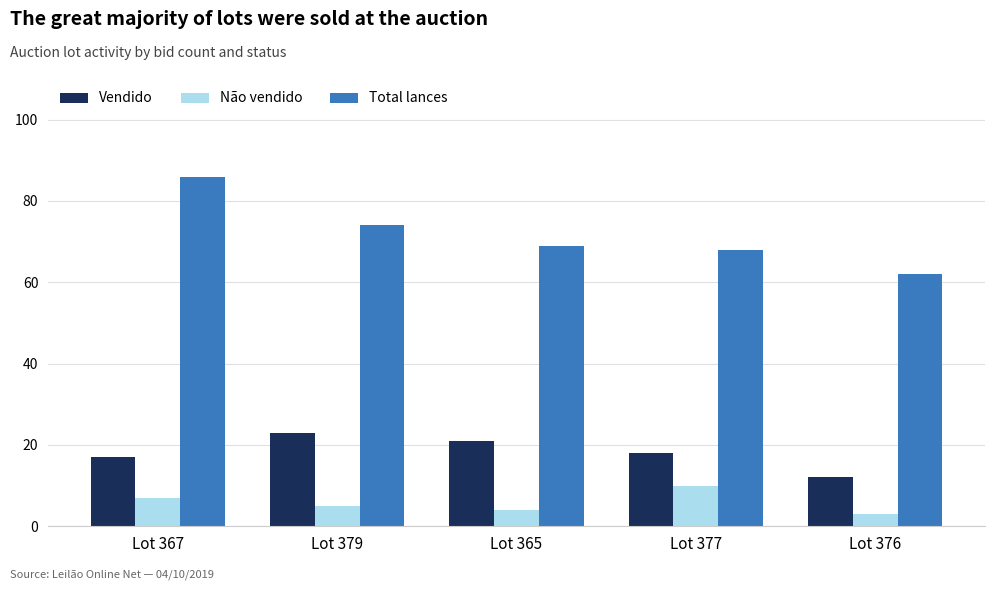

Is it true that Total lances equals 28 at Lot 376?

False